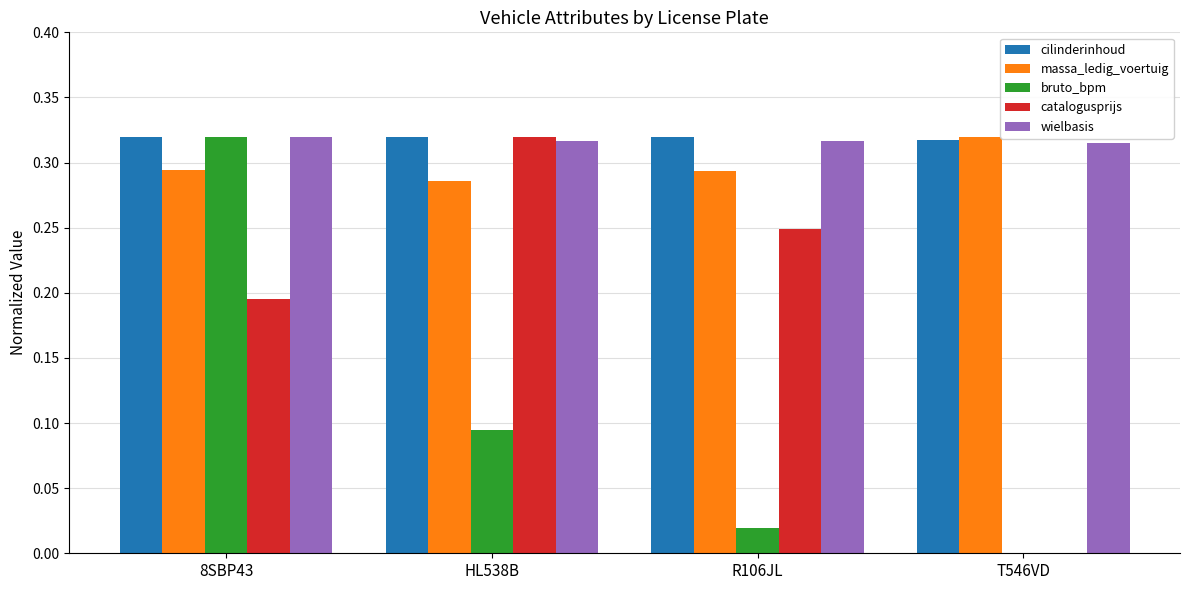

What are all the series names shown in the legend?

cilinderinhoud, massa_ledig_voertuig, bruto_bpm, catalogusprijs, wielbasis